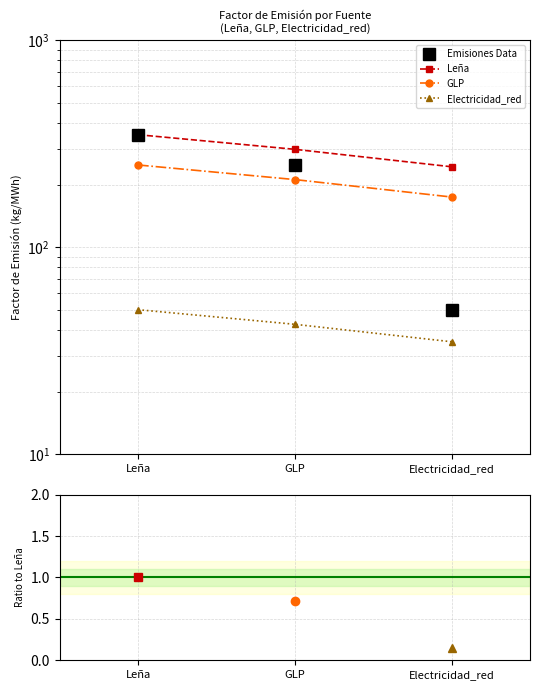

Reading left to right, what are all the values shown in this chart?

Emisiones Data: 350.0	250.0	50.0
Leña: 350.0	297.5	245.0
GLP: 250.0	212.5	175.0
Electricidad_red: 50.0	42.5	35.0